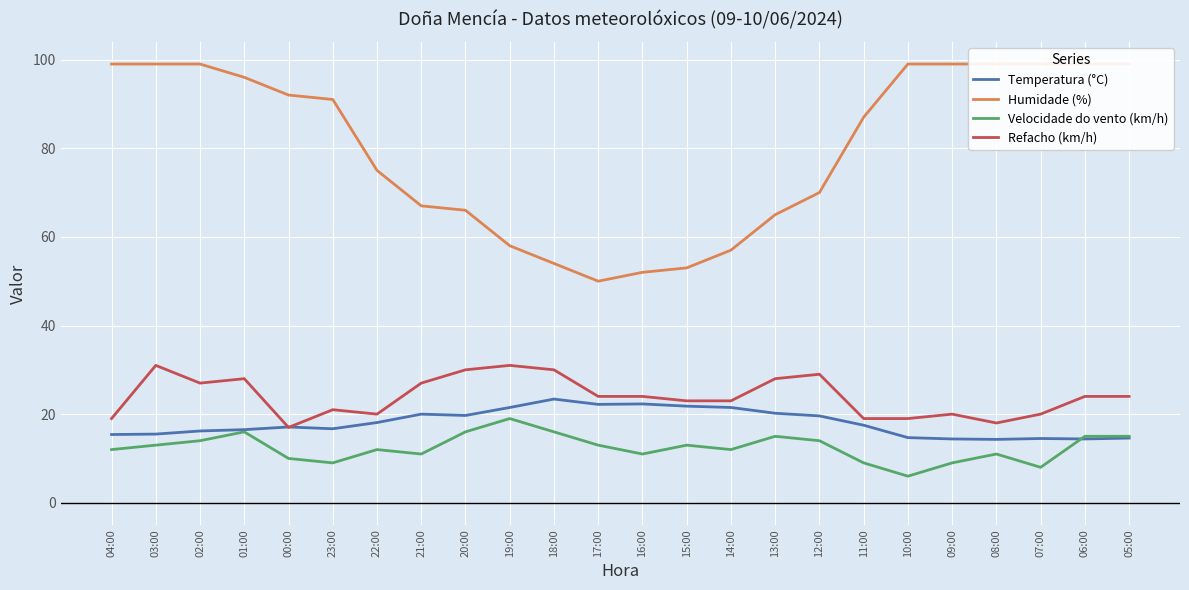

Reading left to right, extract all data points from this chart.

Temperatura (°C): 15.4	15.5	16.2	16.5	17.1	16.7	18.1	20.0	19.7	21.5	23.4	22.2	22.3	21.8	21.5	20.2	19.6	17.5	14.7	14.4	14.3	14.5	14.4	14.6
Humidade (%): 99.0	99.0	99.0	96.0	92.0	91.0	75.0	67.0	66.0	58.0	54.0	50.0	52.0	53.0	57.0	65.0	70.0	87.0	99.0	99.0	99.0	99.0	99.0	99.0
Velocidade do vento (km/h): 12.0	13.0	14.0	16.0	10.0	9.0	12.0	11.0	16.0	19.0	16.0	13.0	11.0	13.0	12.0	15.0	14.0	9.0	6.0	9.0	11.0	8.0	15.0	15.0
Refacho (km/h): 19.0	31.0	27.0	28.0	17.0	21.0	20.0	27.0	30.0	31.0	30.0	24.0	24.0	23.0	23.0	28.0	29.0	19.0	19.0	20.0	18.0	20.0	24.0	24.0